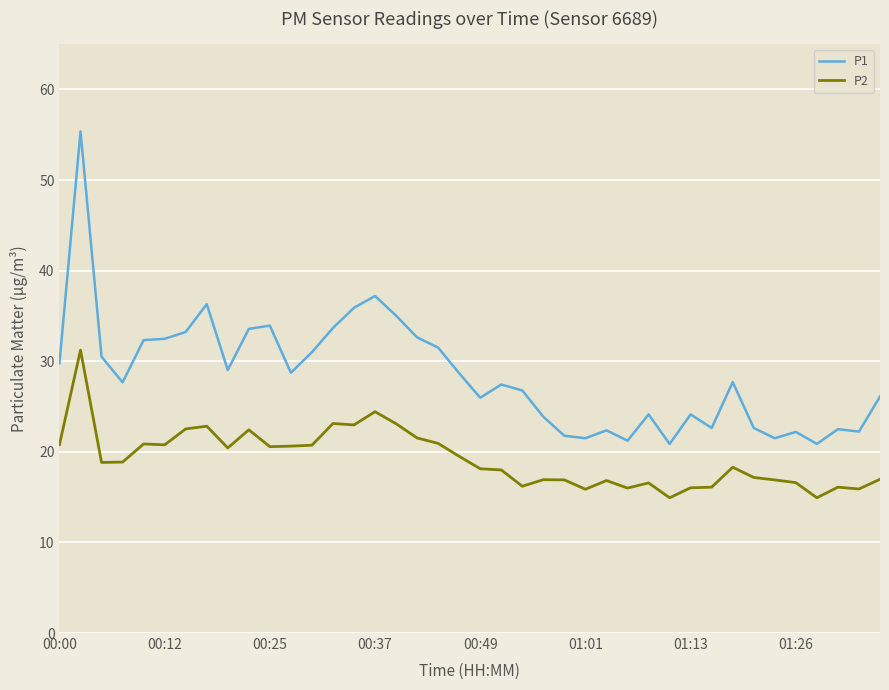

What is the difference between the maximum and minimum values in the P1 series?

34.5